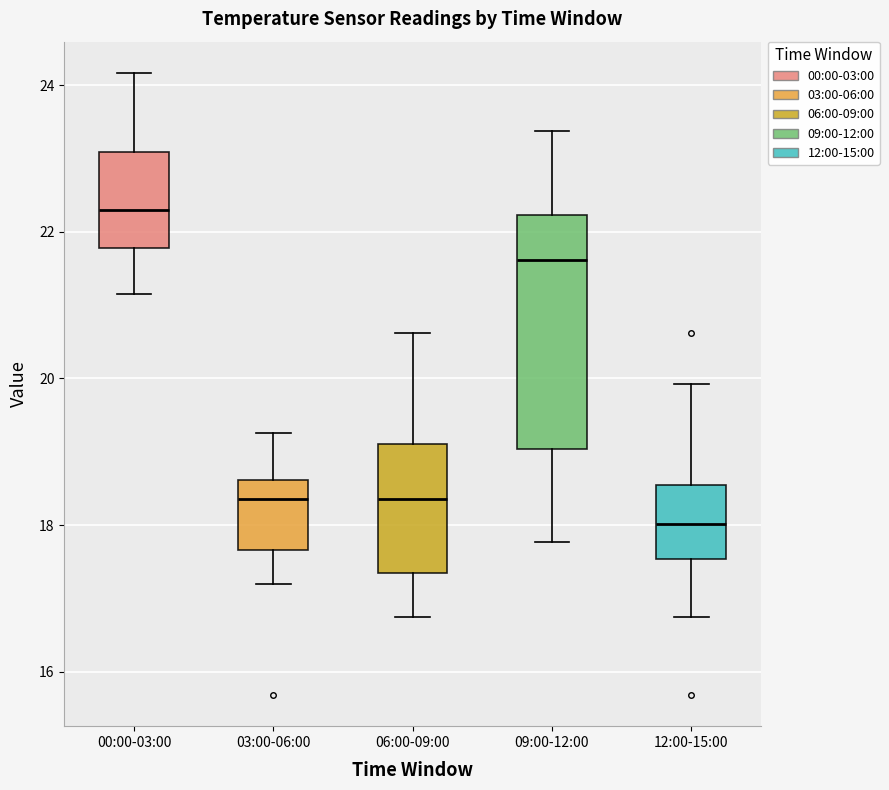

Where is the lower edge of the box for 09:00-12:00 on the y-axis? The values are not printed on the chart, so give them approximately, as read against the axis.

19.0